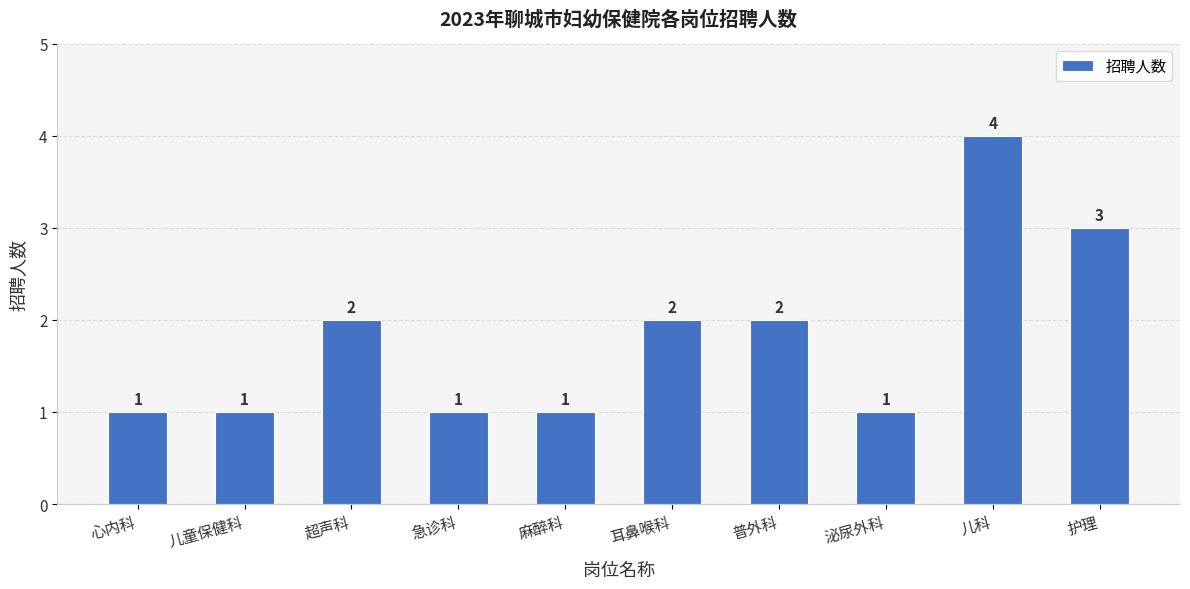

How many bars are there in total?

10